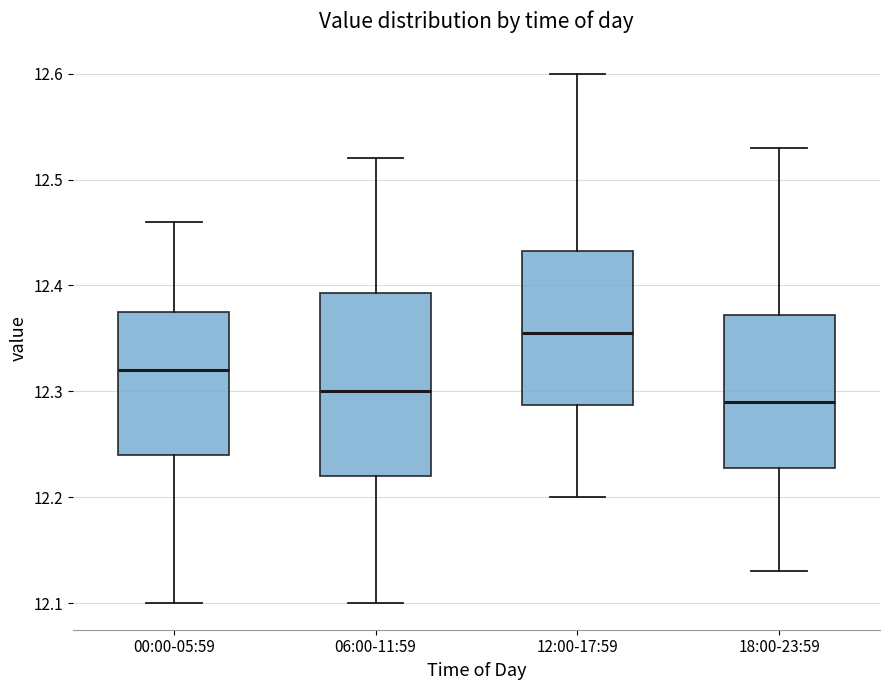

Reading left to right, read every box against the y-axis: the position of its median line, the range the box covers, and the ends of its whiskers. The values are not printed on the chart, so give them approximately, as read against the axis.

00:00-05:59: median 12.32, box 12.24 to 12.38, whiskers 12.10 to 12.46
06:00-11:59: median 12.30, box 12.22 to 12.39, whiskers 12.10 to 12.52
12:00-17:59: median 12.36, box 12.29 to 12.43, whiskers 12.20 to 12.60
18:00-23:59: median 12.29, box 12.23 to 12.37, whiskers 12.13 to 12.53